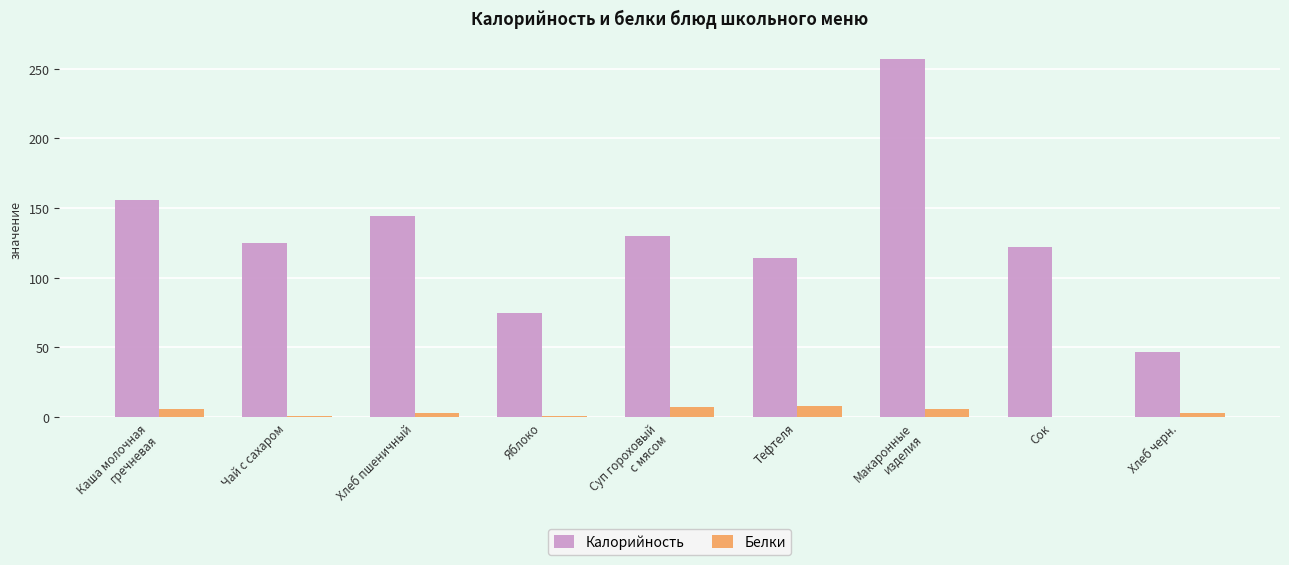

Are the bars grouped side by side (vs. stacked)?

Yes